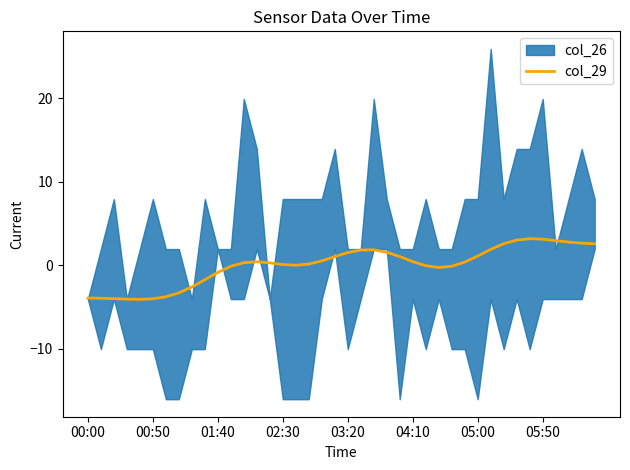

What is the maximum value for col_29?

3.2